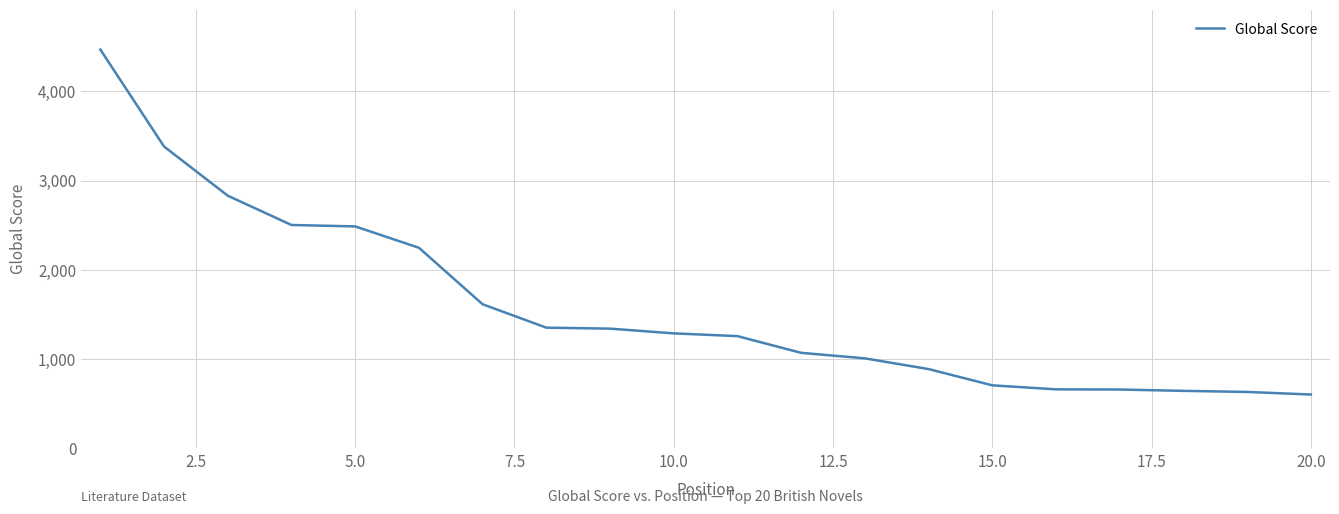

What is the greatest value displayed?

4467